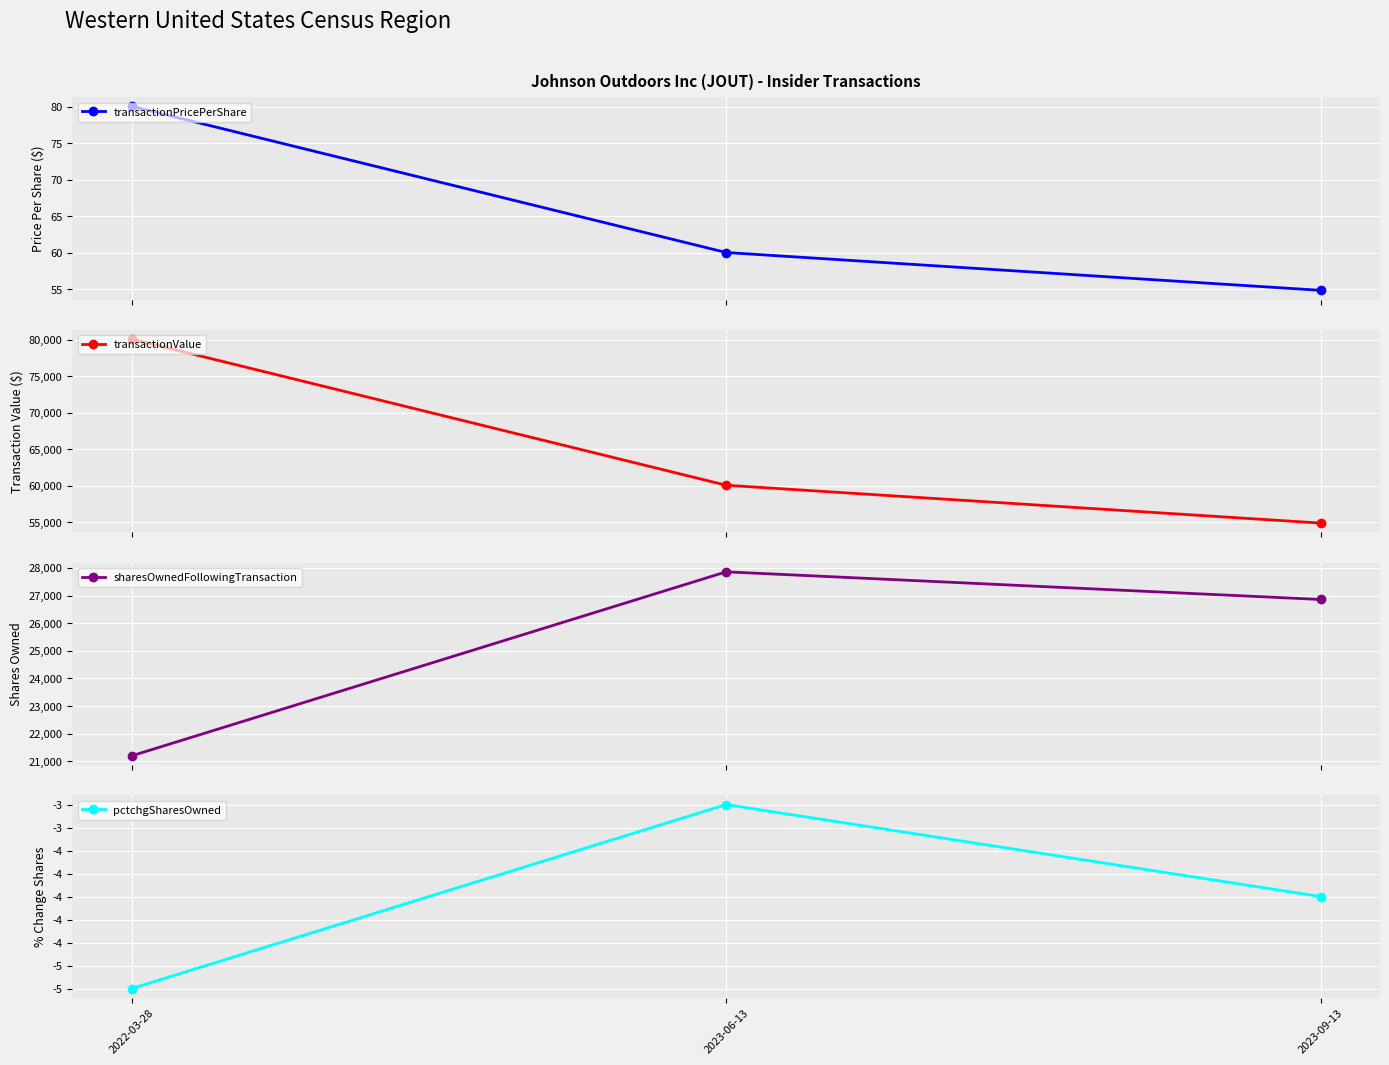

What is the difference between the highest and lowest values at 2023-06-13?

60043.0